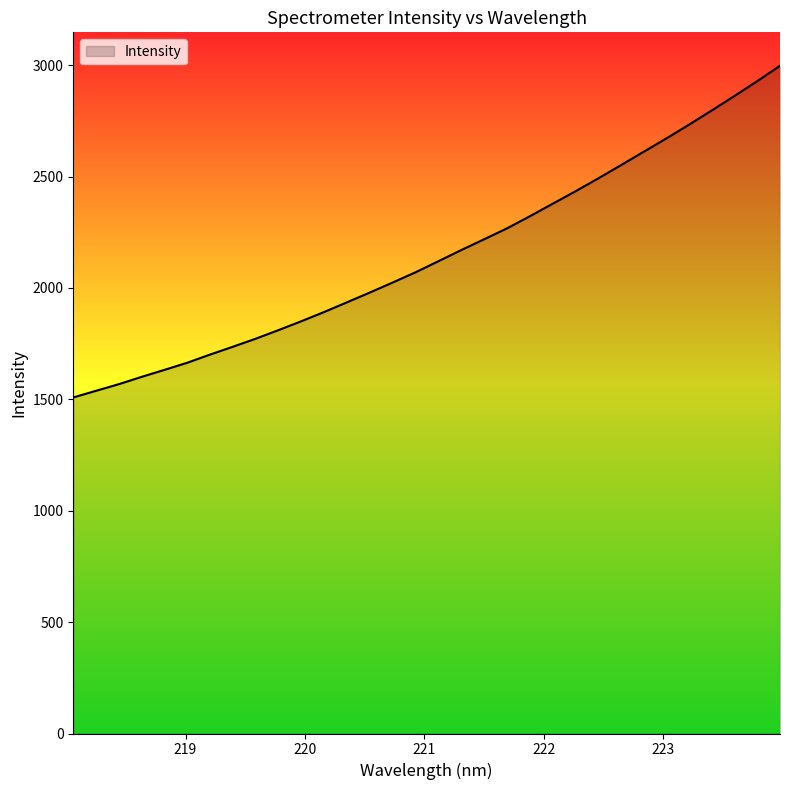

What is the minimum value shown in the chart?

1508.6